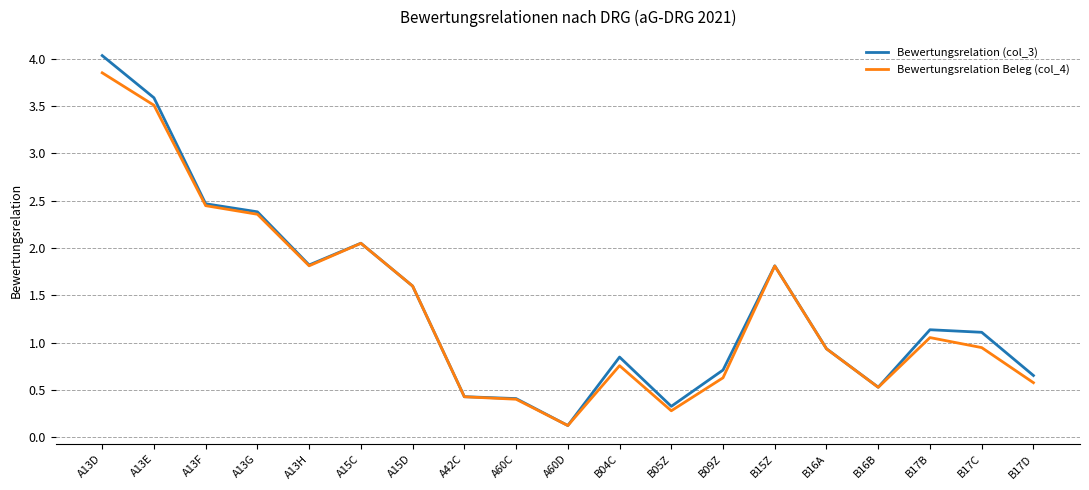

How many values in the Bewertungsrelation (col_3) series are below 1?

9